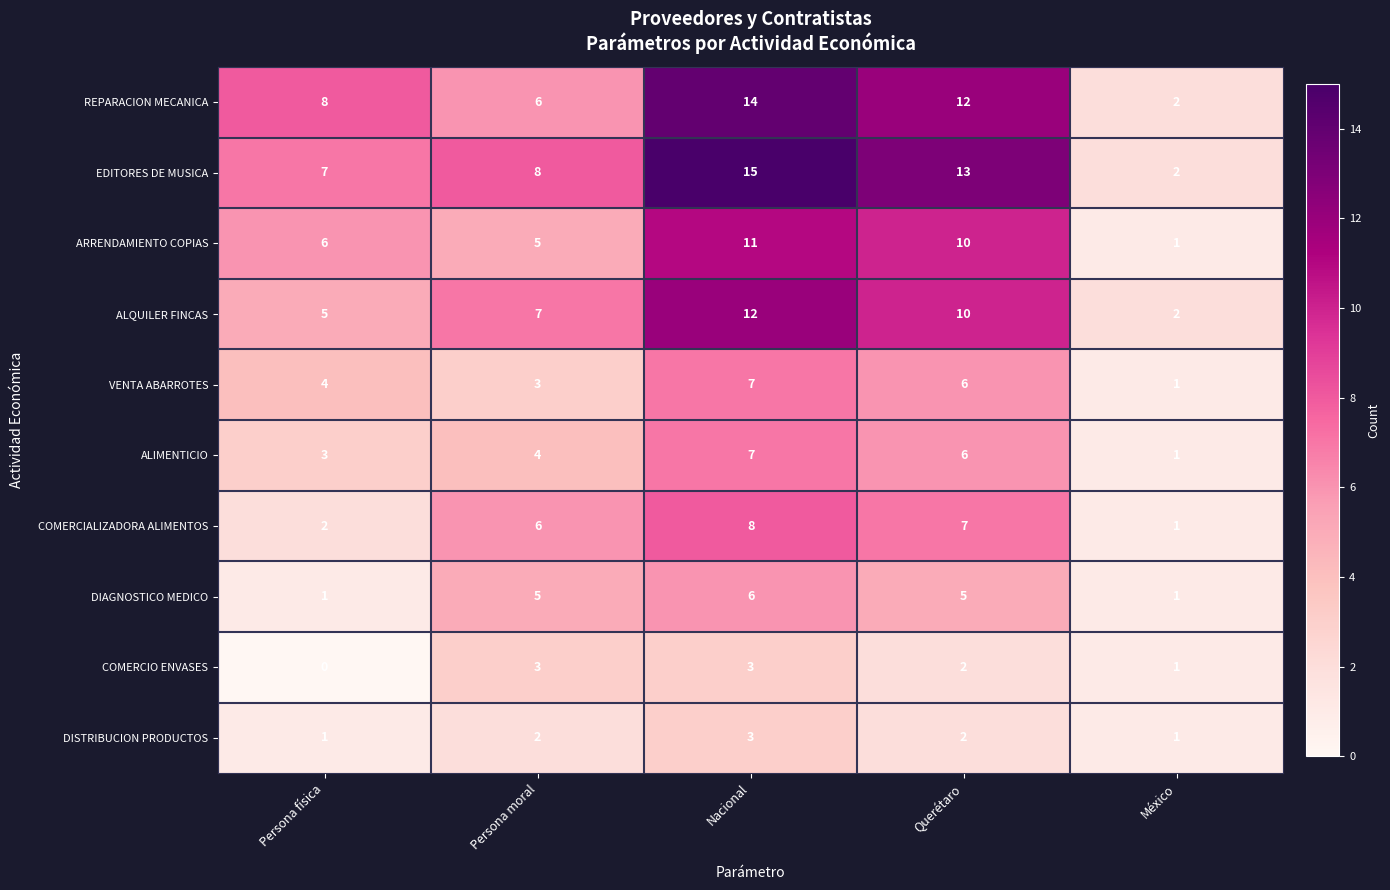

What is the maximum value shown in the chart?

15